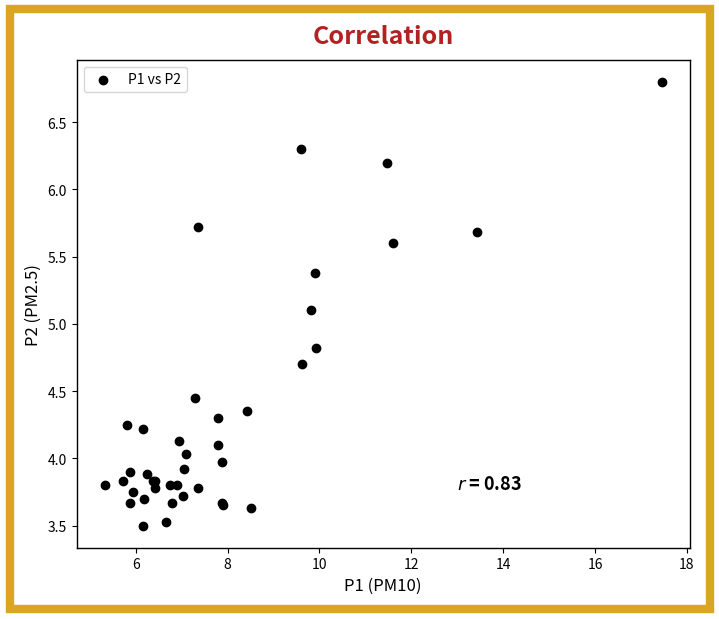

What Y value in the scatter plot is closest to 5?

5.1